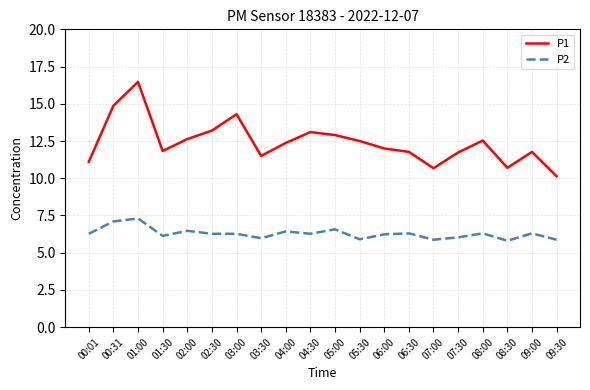

True or false: P1 and P2 cross at least once.

False